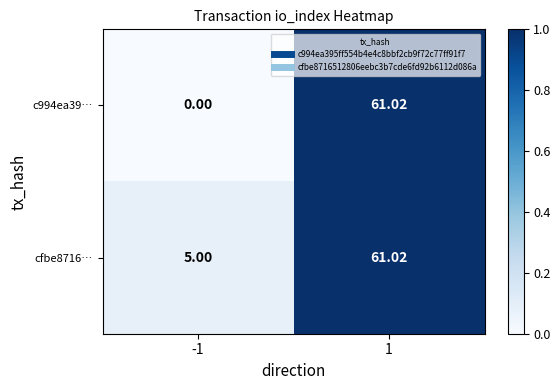

Is the value of c994ea39… at -1 greater than the value of cfbe8716… at -1?

No